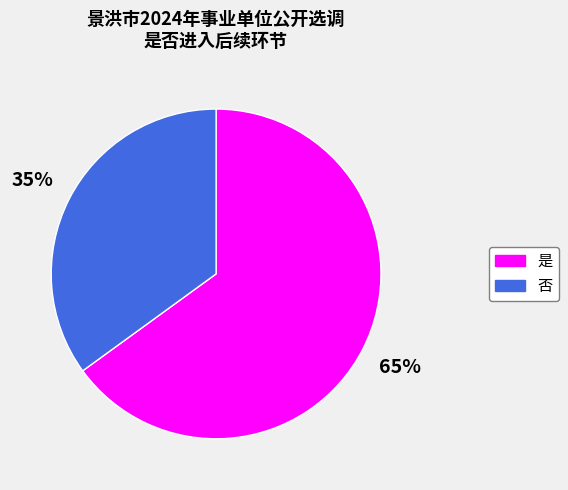

The 是 slice represents 65% of the pie. True or false?

True